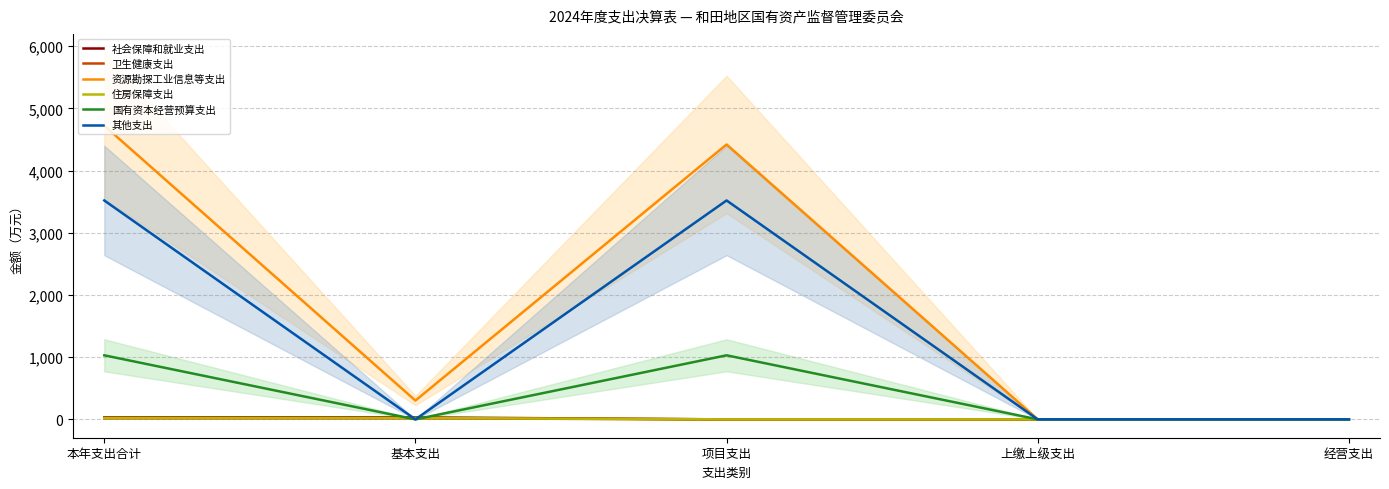

True or false: 卫生健康支出 and 社会保障和就业支出 intersect in this chart.

False